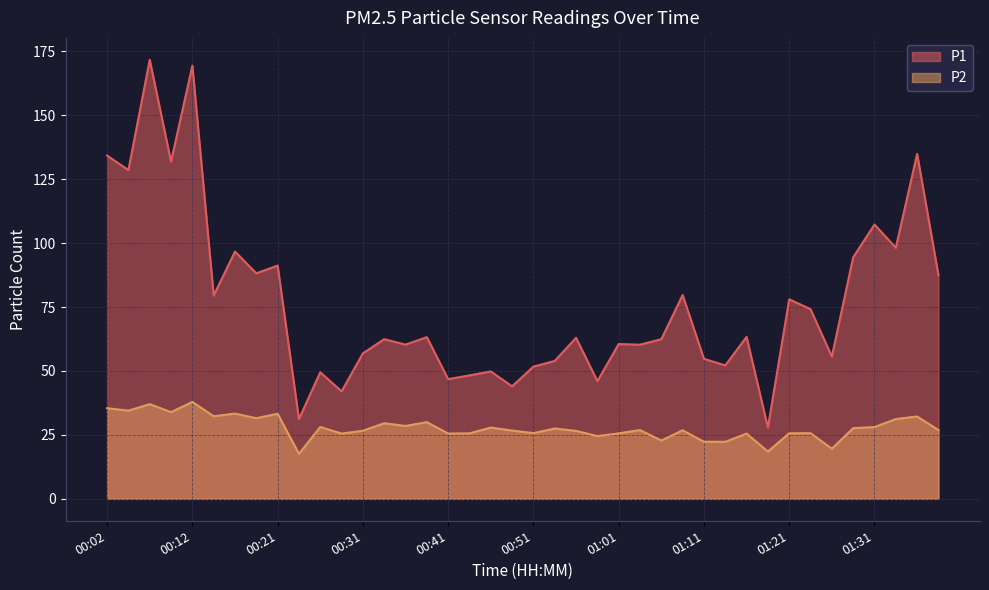

What value does the P2 series have at 01:24?

25.7